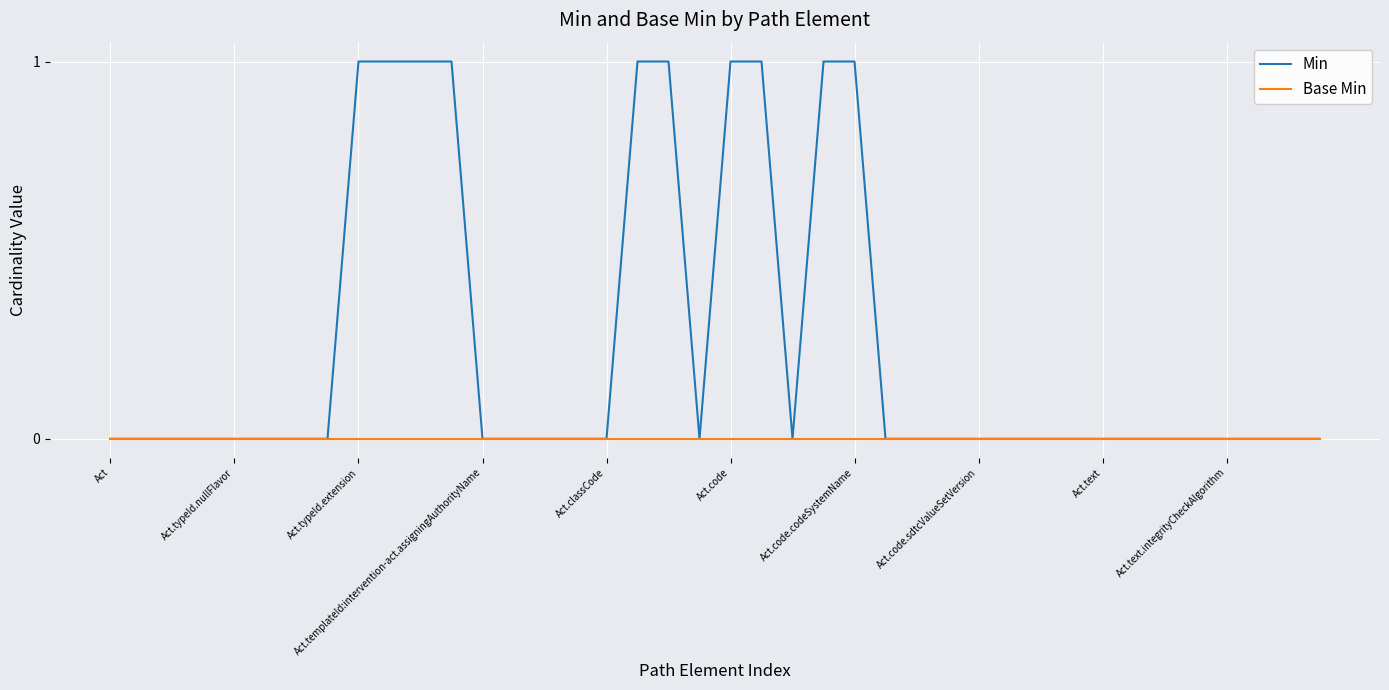

List the series in order of their peak value, lowest first.

Base Min, Min